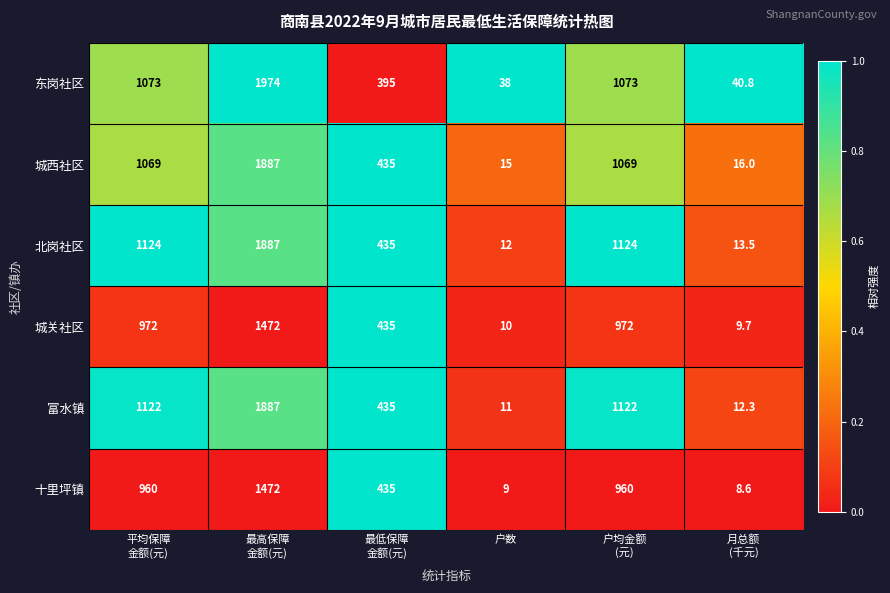

What is the minimum value for 东岗社区?

38.0